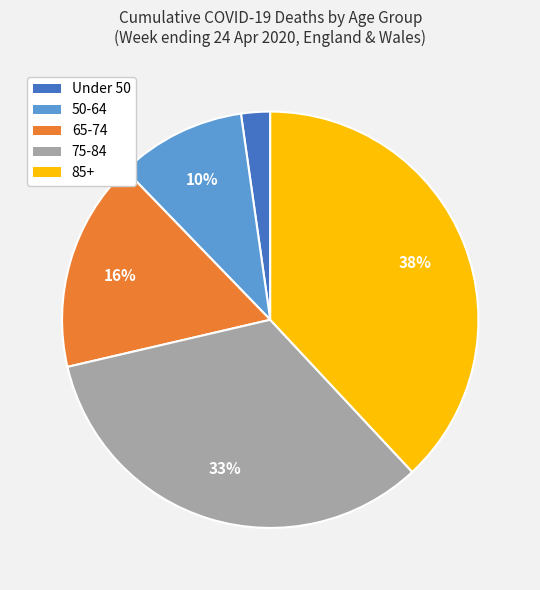

How many segments does this pie chart have?

5